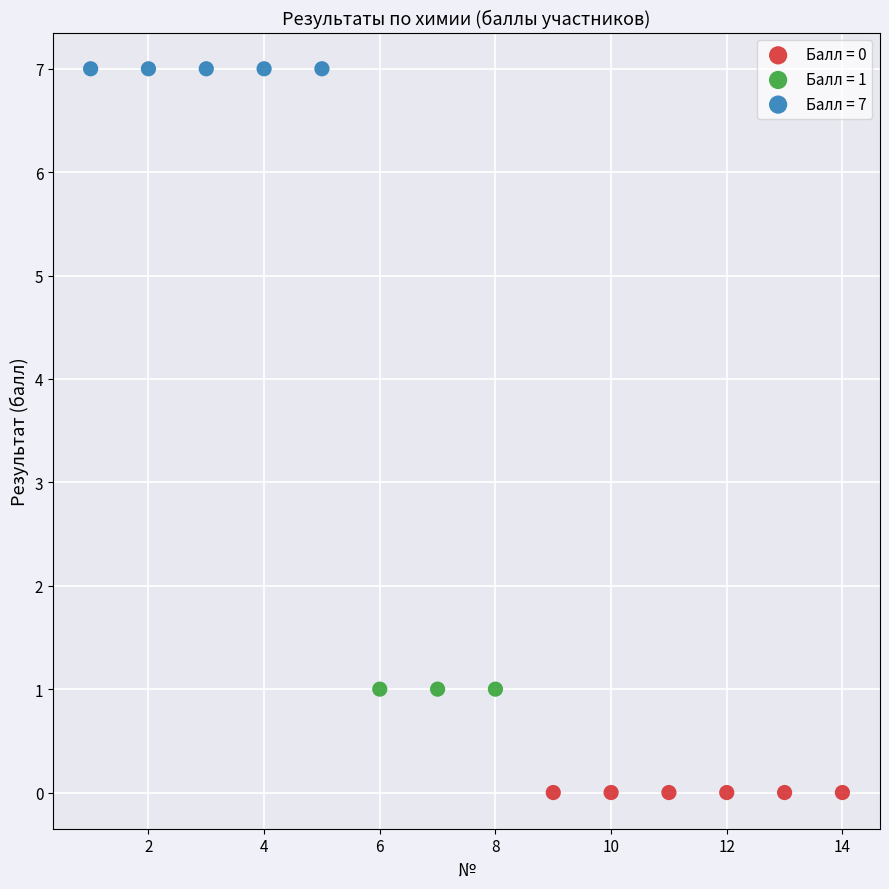

What are all the series names shown in the legend?

Балл = 0, Балл = 1, Балл = 7